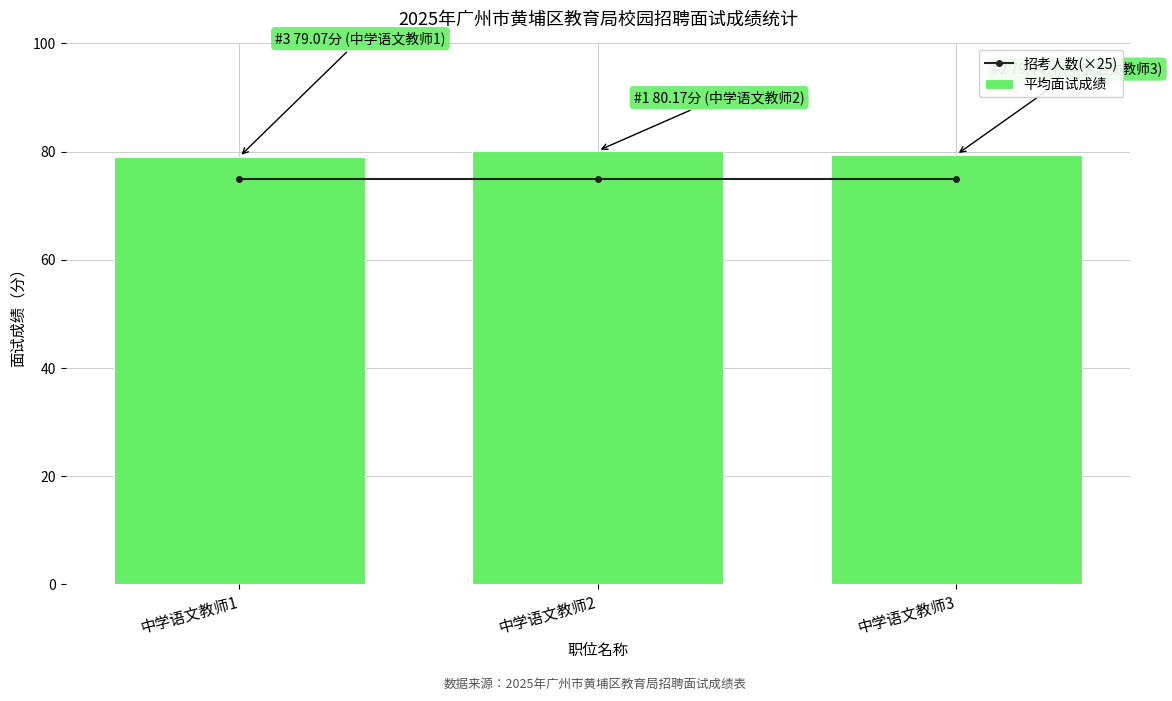

What is the lowest value of the 平均面试成绩 series?

79.1